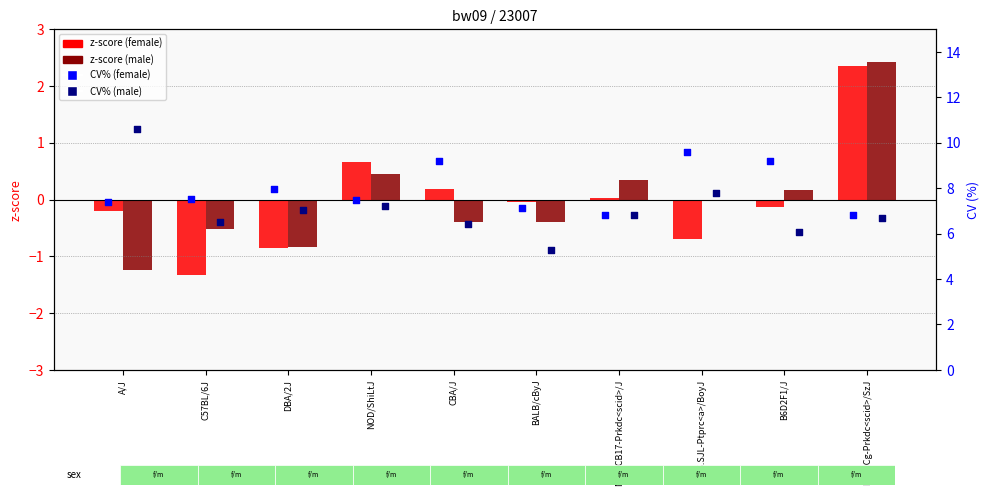

Which series contains the lowest Y value?

z-score female